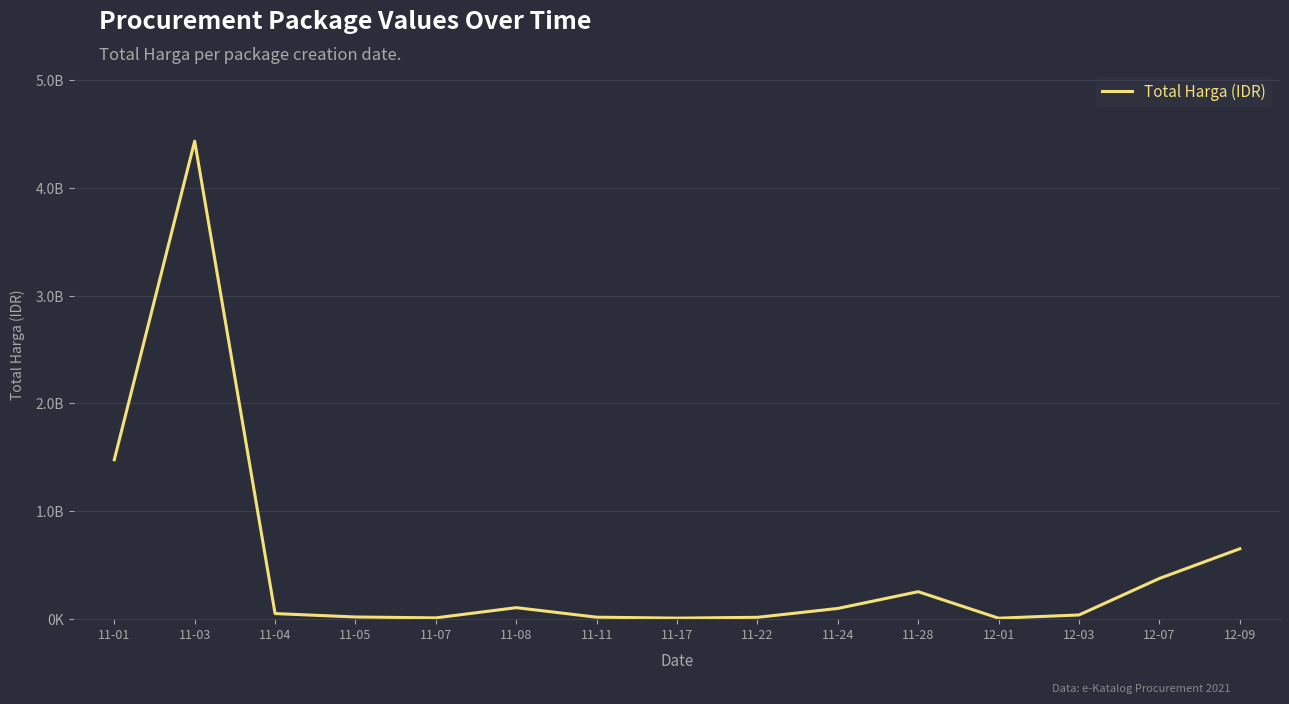

What is the sum of all values?

7518497085